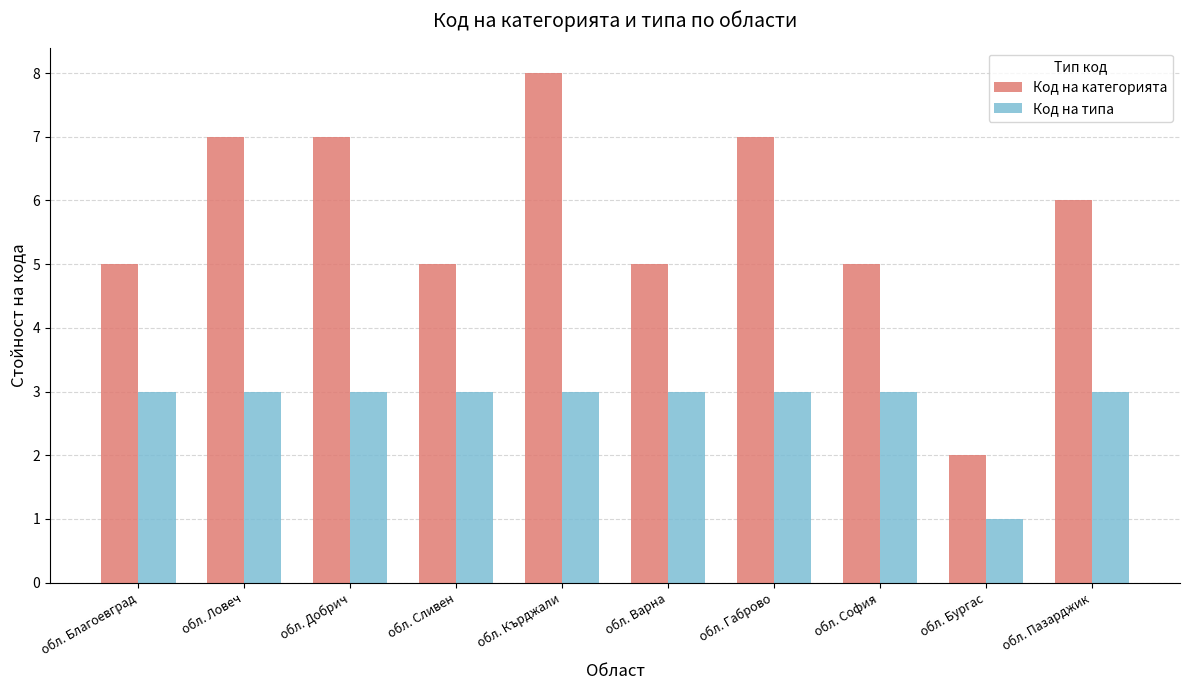

Which series changed the most between обл. Ловеч and обл. Варна?

Код на категорията